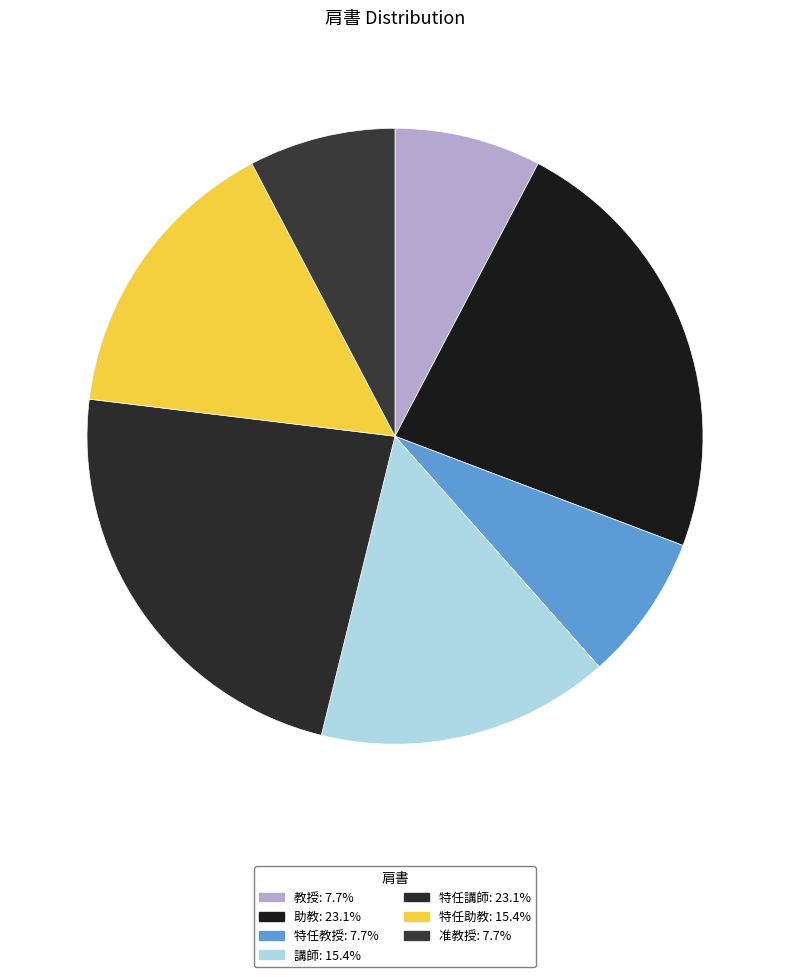

How many segments does this pie chart have?

7